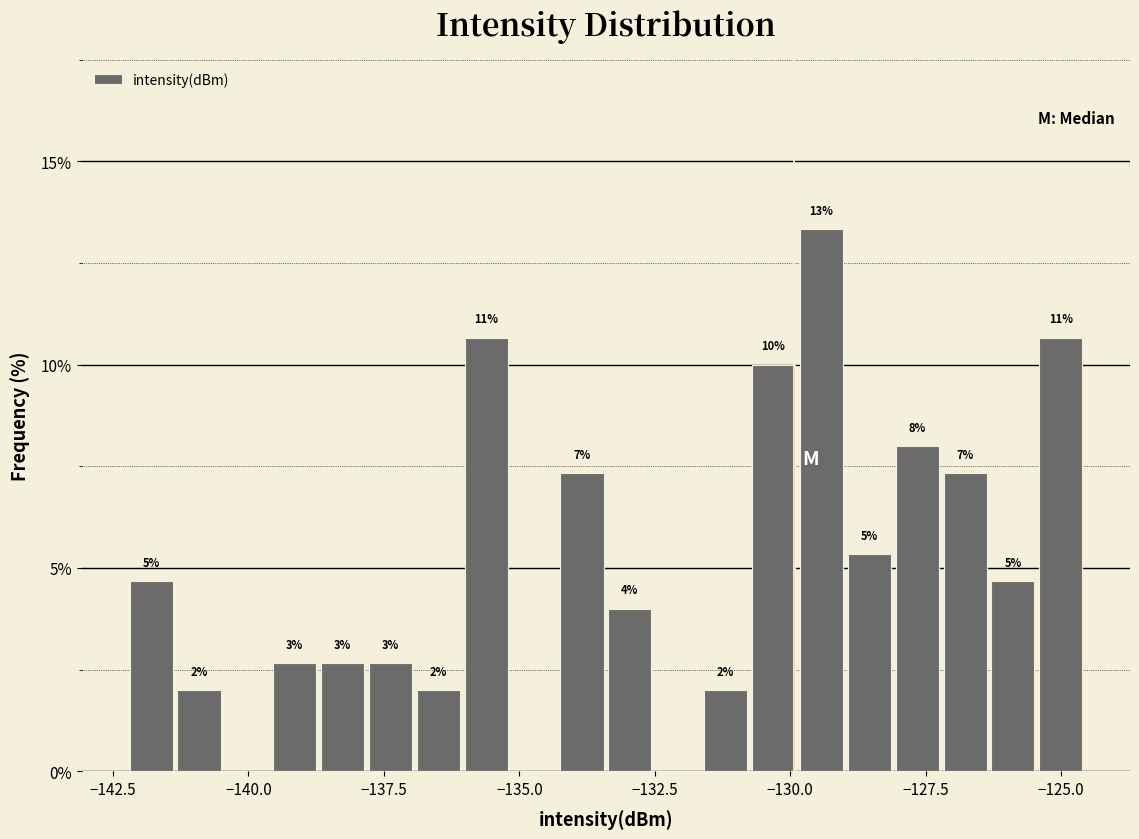

Around what value on the x-axis is the tallest bar? Give the approximate position of its centre, as read against the axis.

-129.5